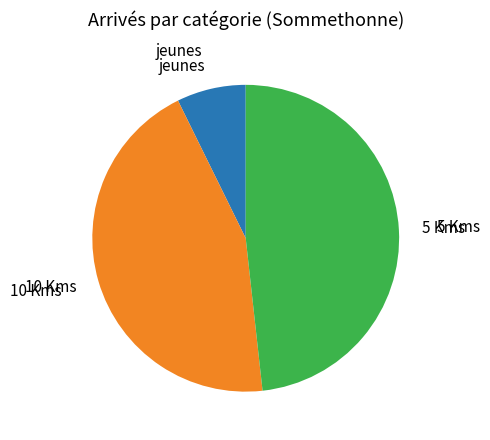

Rank the categories by value from lowest to highest.

jeunes, 10 Kms, 5 Kms